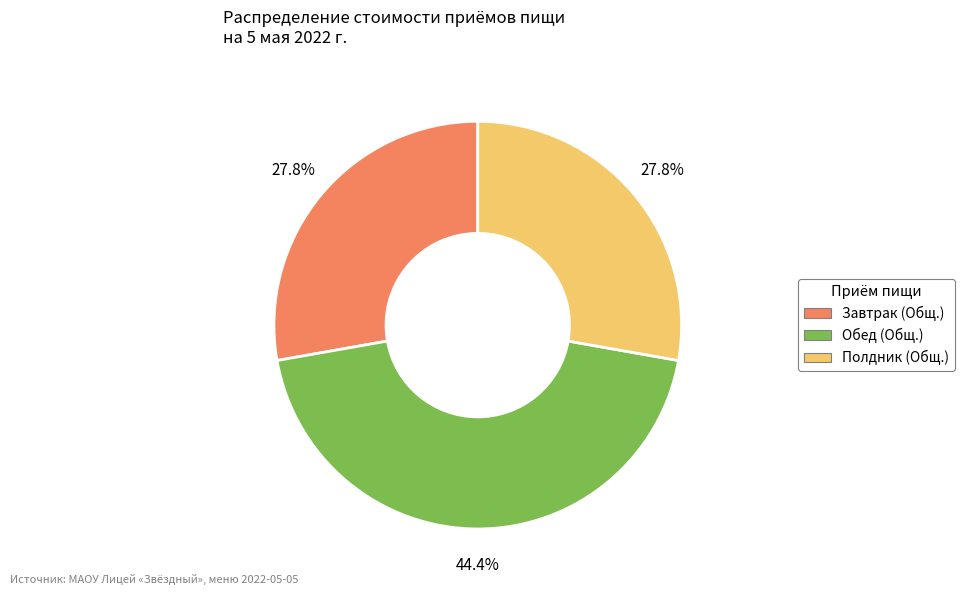

To the nearest percent, what is the combined percentage of Завтрак (Общ.) and Полдник (Общ.)?

56%